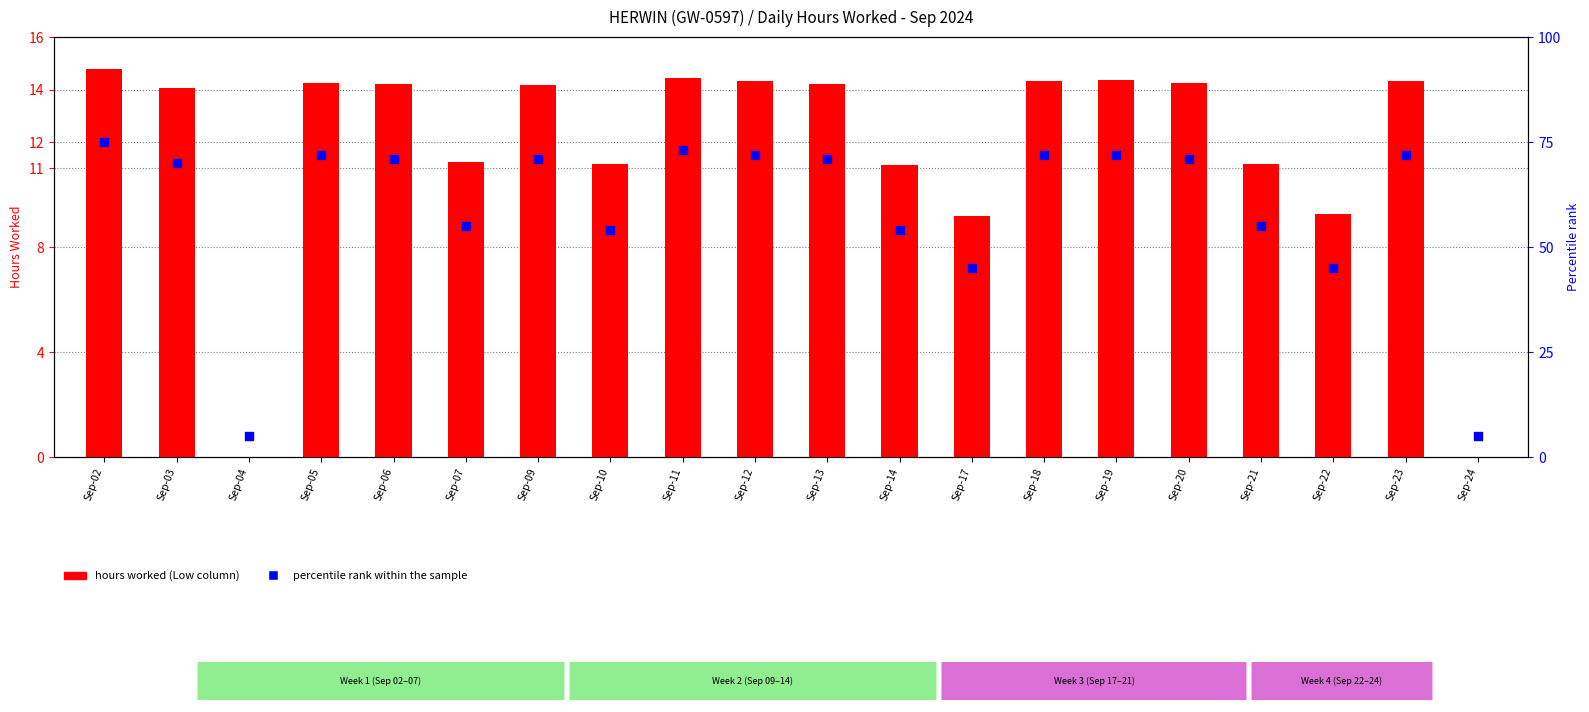

Which series reaches the maximum Y coordinate?

percentile rank within the sample